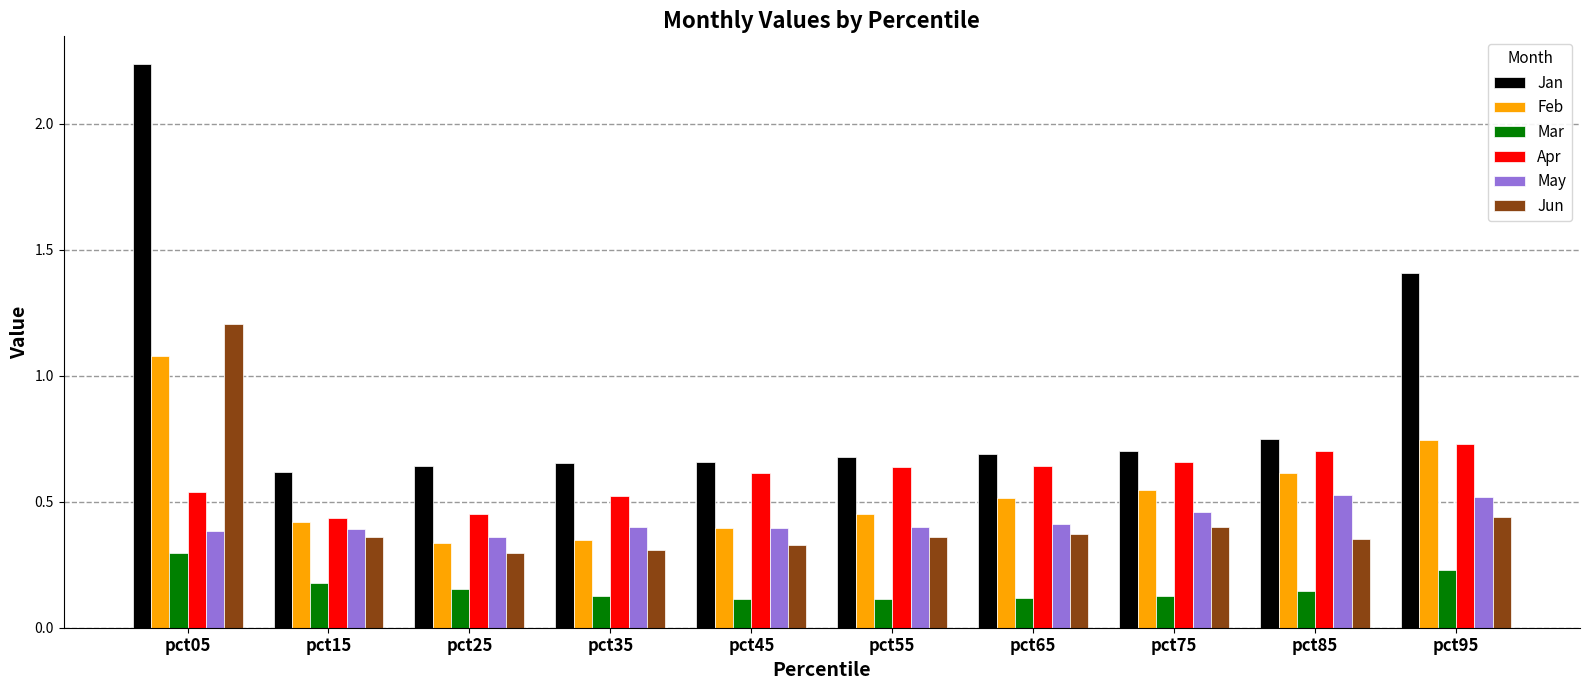

The Jun series shows 0.1 at pct55. True or false?

False